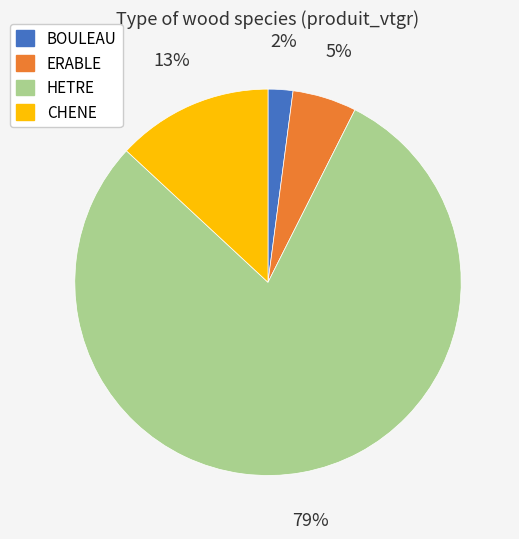

How many slices are in this pie chart?

4